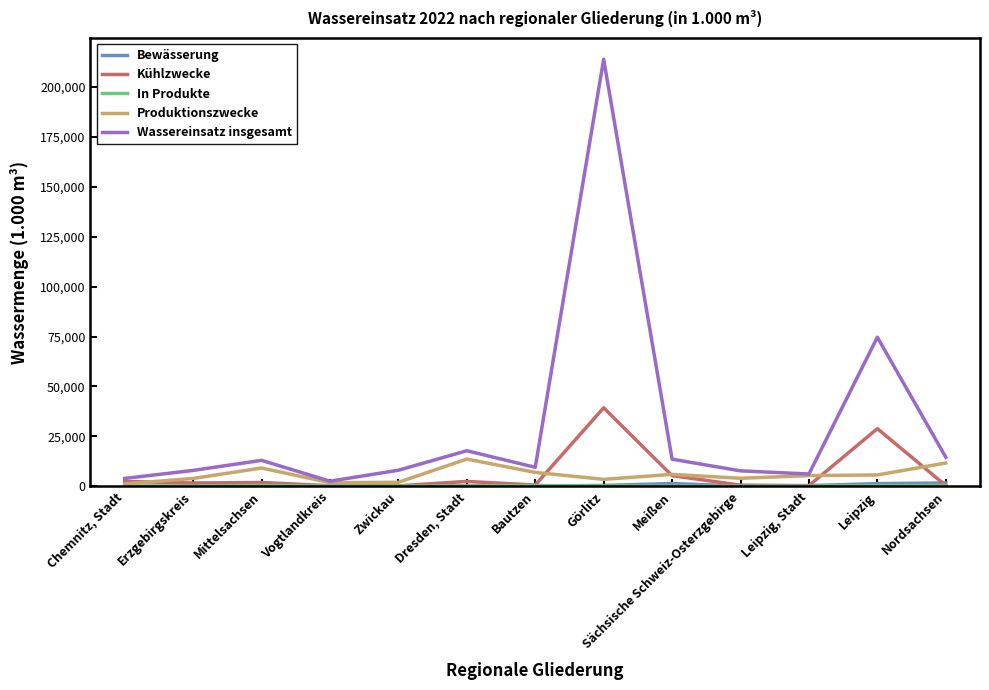

What is the difference between the Kühlzwecke values at Bautzen and Erzgebirgskreis?

1016